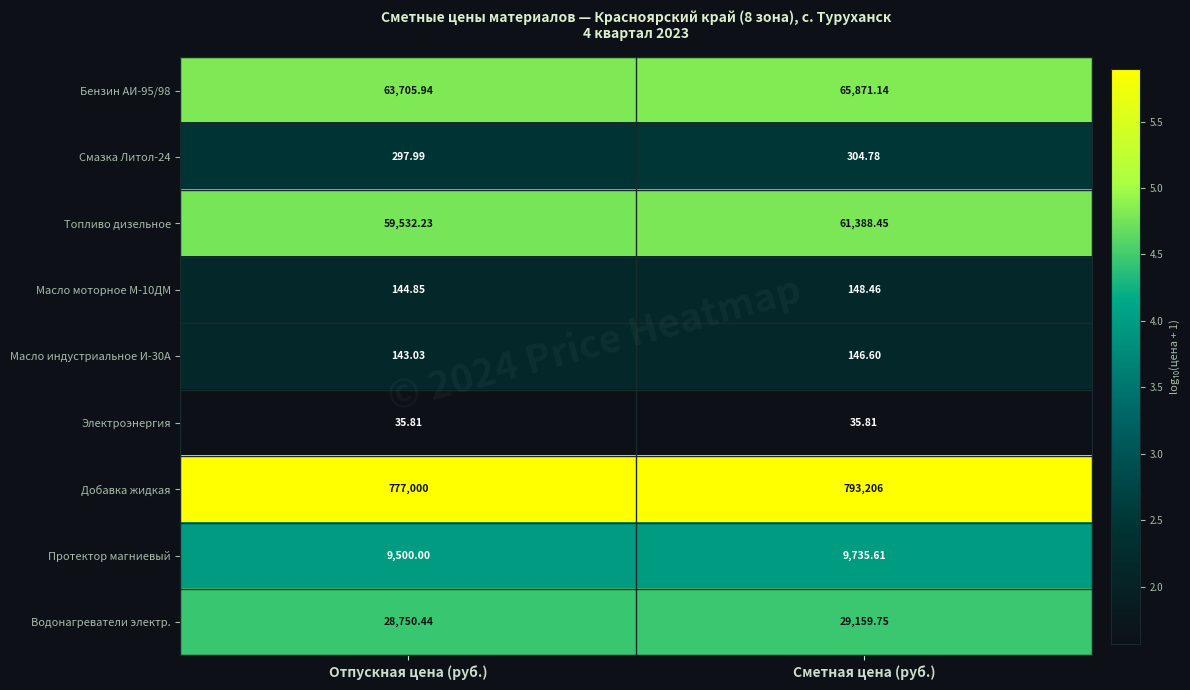

What is the spread (max minus min) of values at Отпускная цена (руб.)?

776964.2